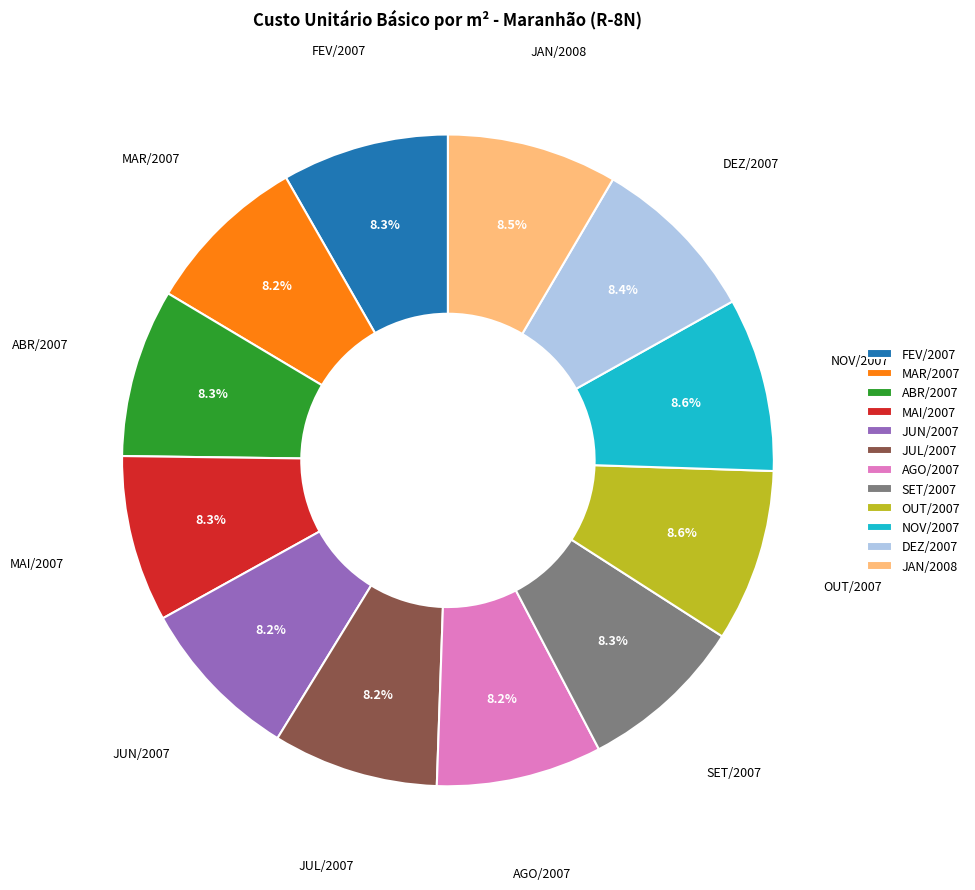

What is the total percentage of MAI/2007 and ABR/2007?

16.6%